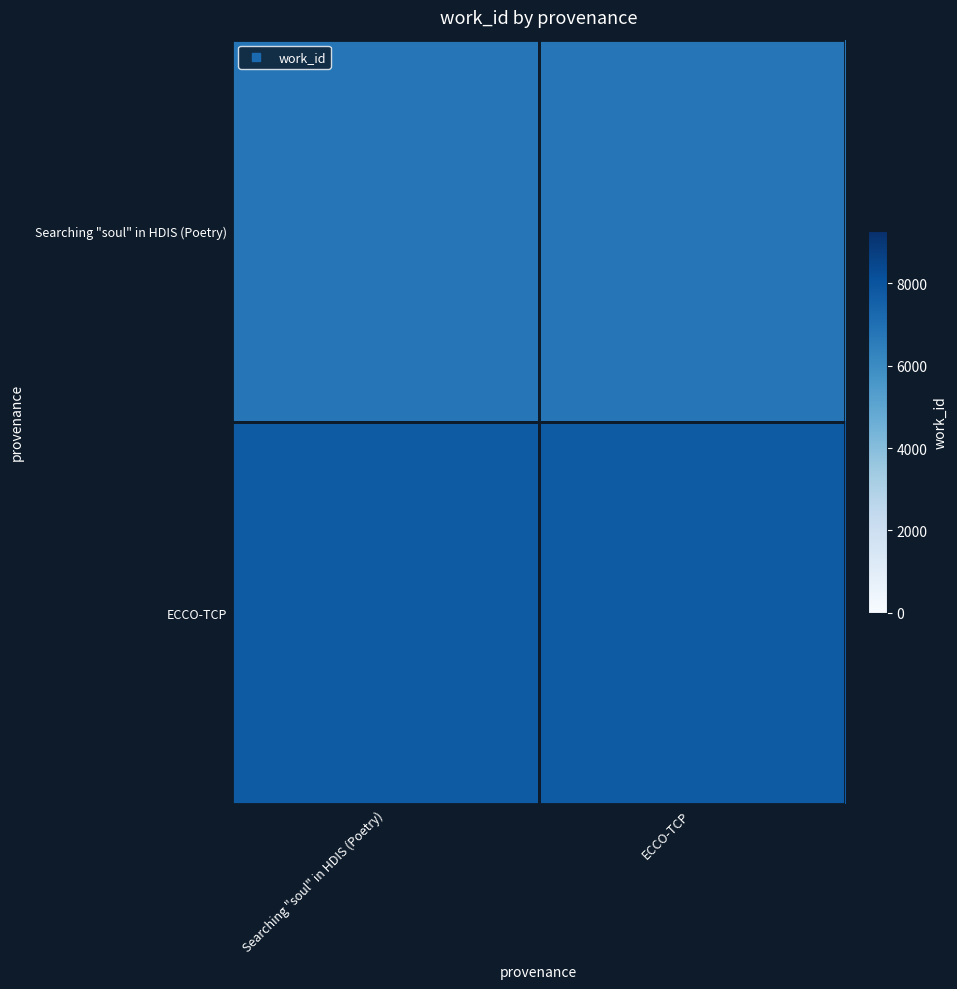

Rank the series by their maximum value, from highest to lowest.

ECCO-TCP, Searching "soul" in HDIS (Poetry)